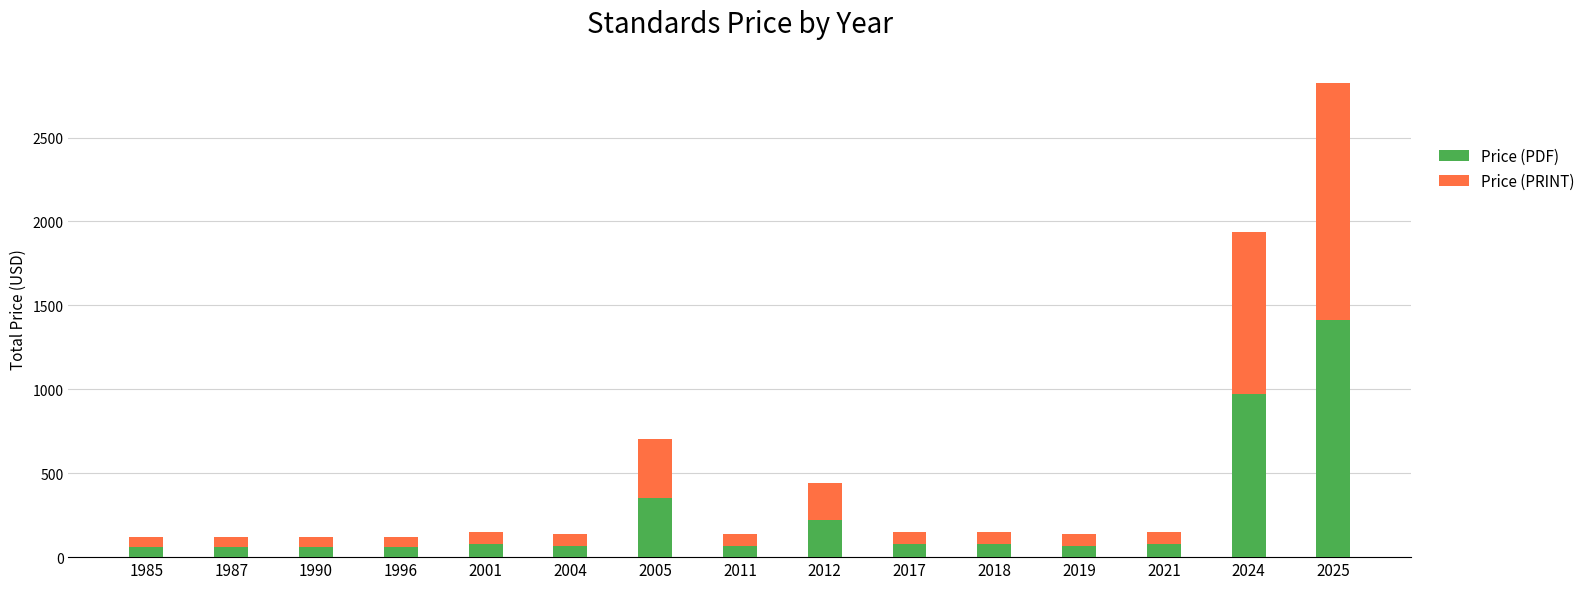

What is the lowest value of the Price (PDF) series?

61